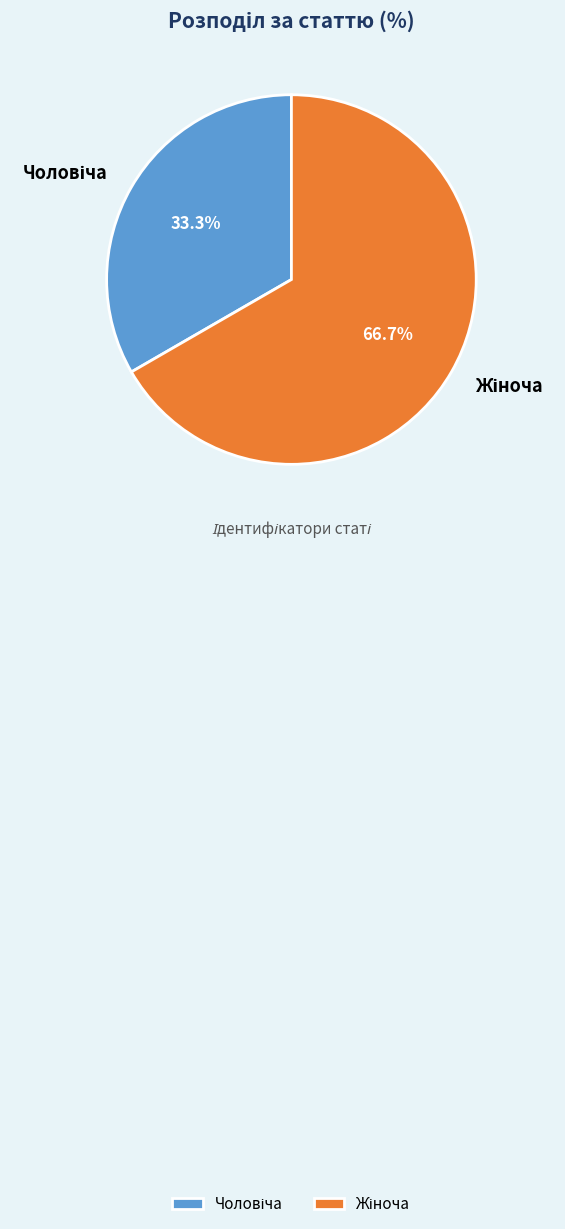

Is there any slice that represents more than half of the pie?

Yes